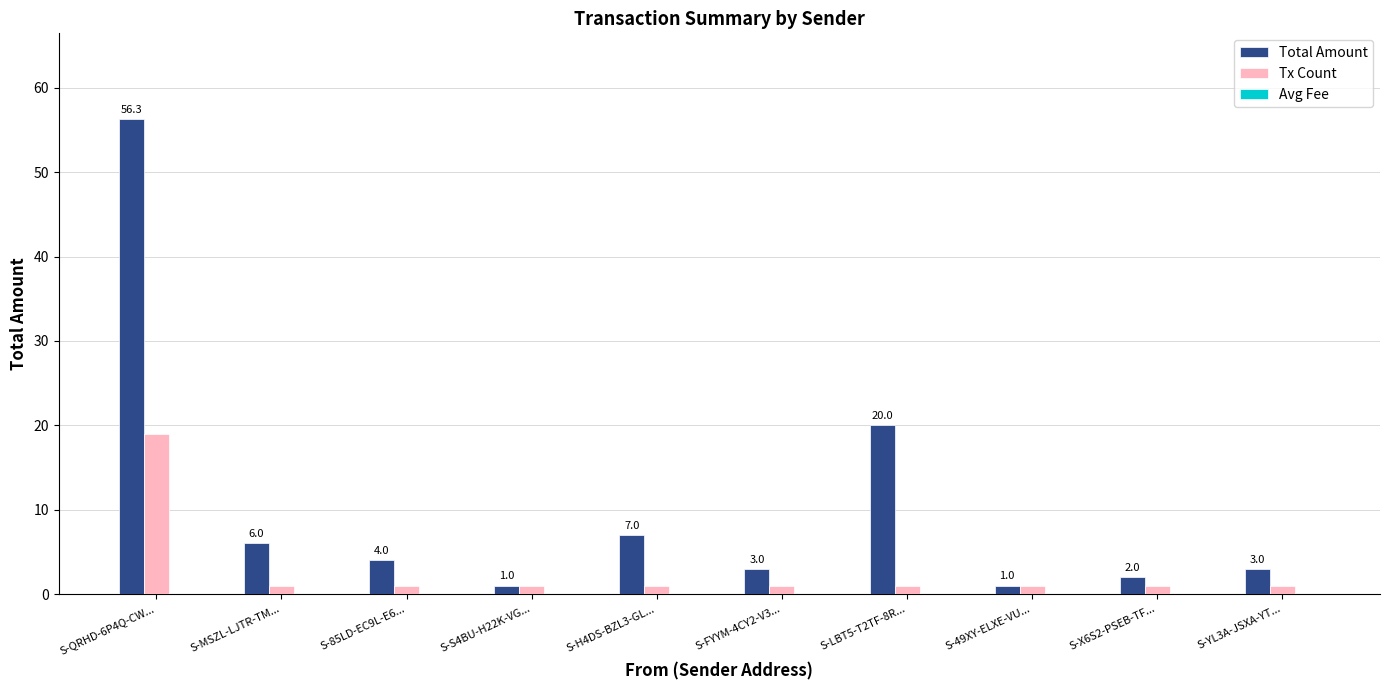

At which category is the sum across all series the highest?

S-QRHD-6P4Q-CW...